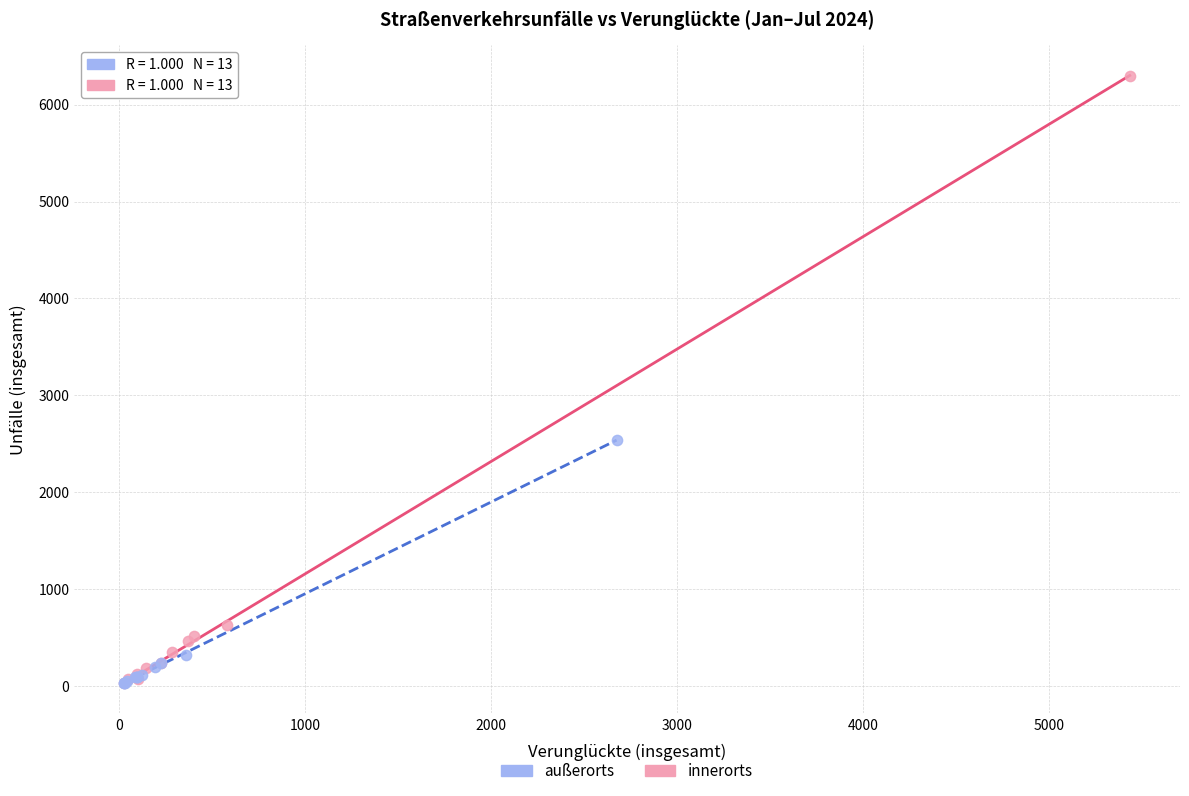

Which series has the largest Y range (max minus min)?

innerorts